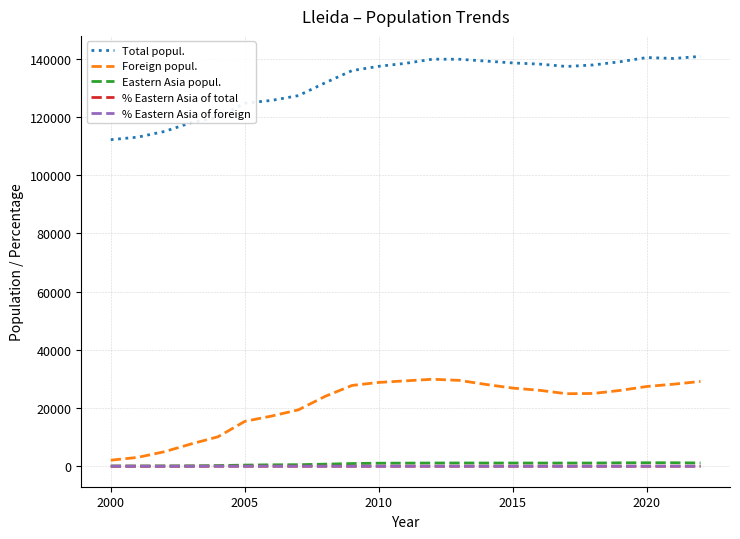

What are all the series names shown in the legend?

Total popul., Foreign popul., Eastern Asia popul., % Eastern Asia of total, % Eastern Asia of foreign